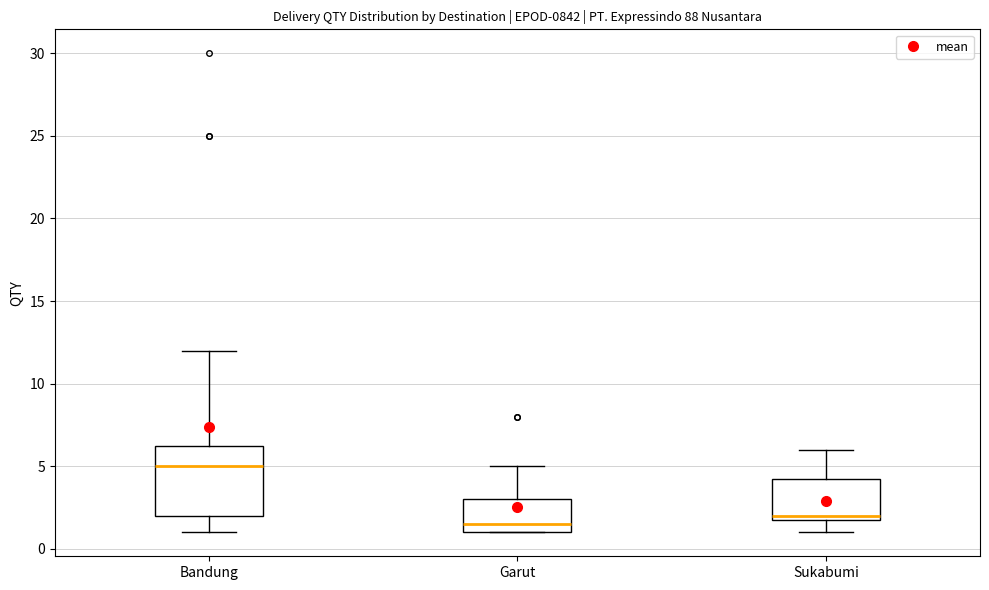

Which box has the highest median line?

Bandung